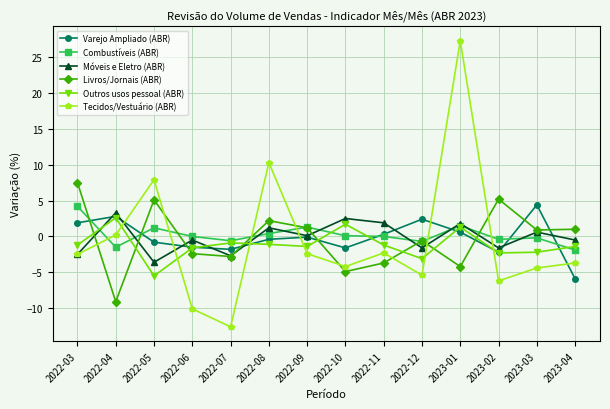

In Tecidos/Vestuário (ABR), how many points are lower than both neighbors (excluding endpoints)?

4